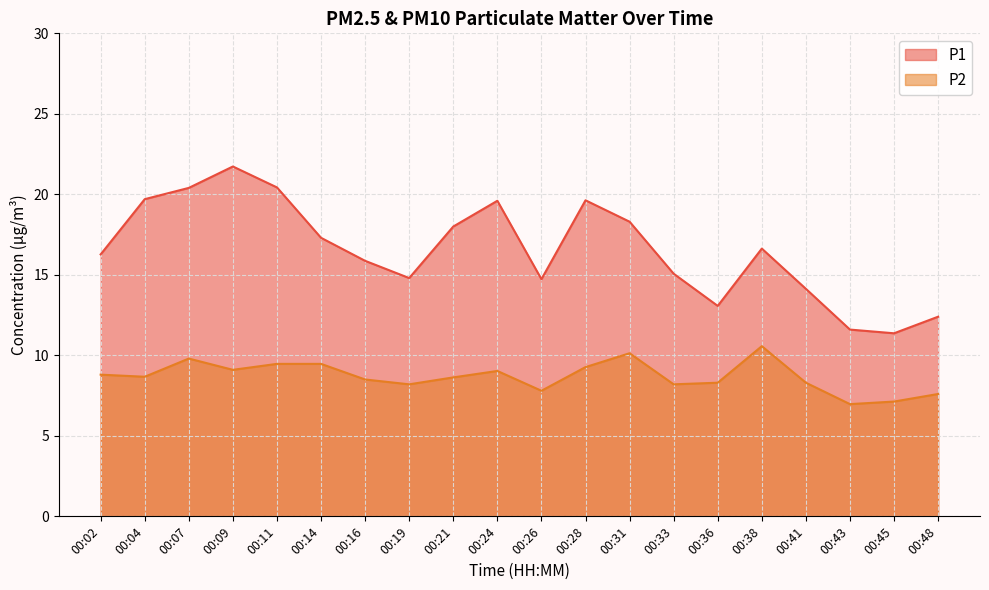

Reading right to left, what are all the values shown in this chart?

P1: 12.4	11.4	11.6	14.1	16.6	13.1	15.1	18.3	19.6	14.7	19.6	18.0	14.8	15.9	17.3	20.4	21.7	20.4	19.7	16.3
P2: 7.6	7.1	7.0	8.3	10.6	8.3	8.2	10.1	9.3	7.8	9.0	8.6	8.2	8.5	9.5	9.5	9.1	9.8	8.7	8.8